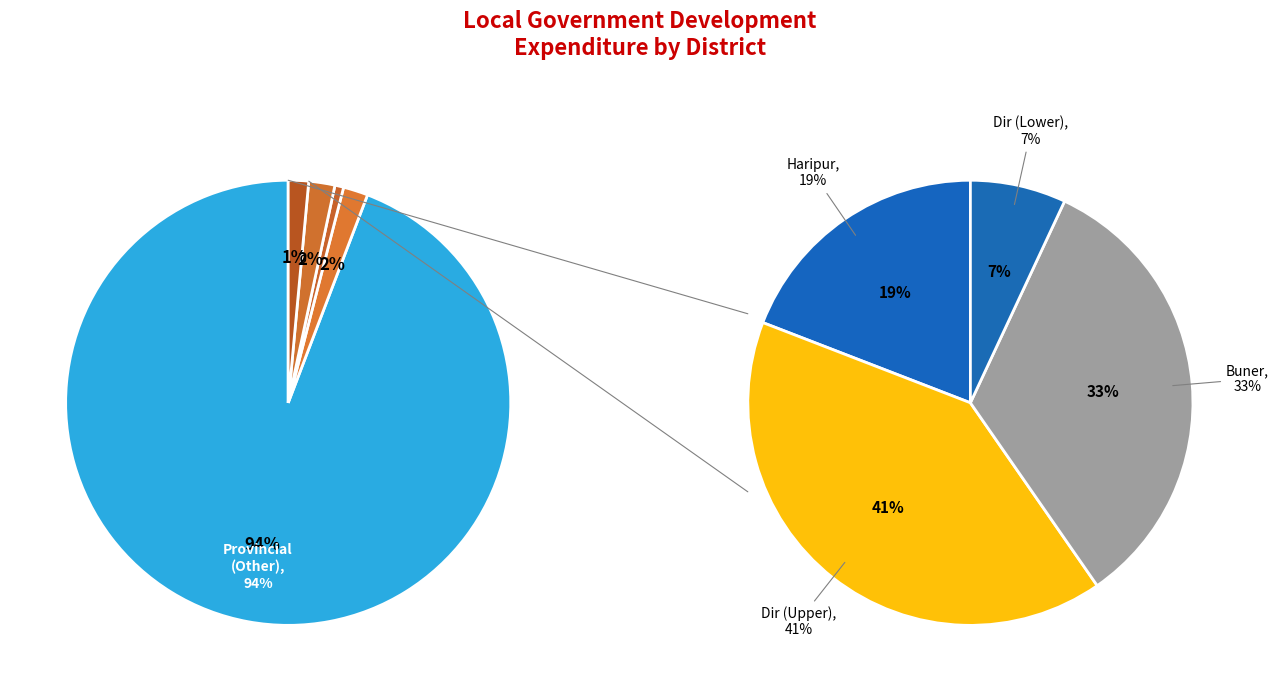

What is the majority slice?

Provincial